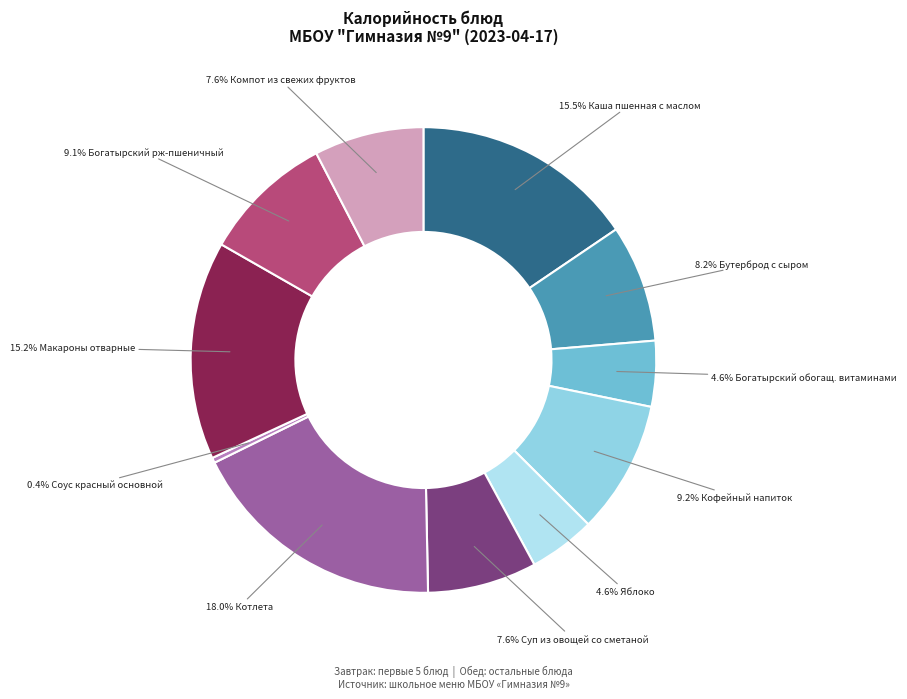

Rank the categories by value from lowest to highest.

Соус красный основной, Богатырский обогащ. витаминами, Яблоко, Суп из овощей со сметаной, Компот из свежих фруктов, Бутерброд с сыром, Богатырский рж-пшеничный, Кофейный напиток, Макароны отварные, Каша пшенная с маслом, Котлета